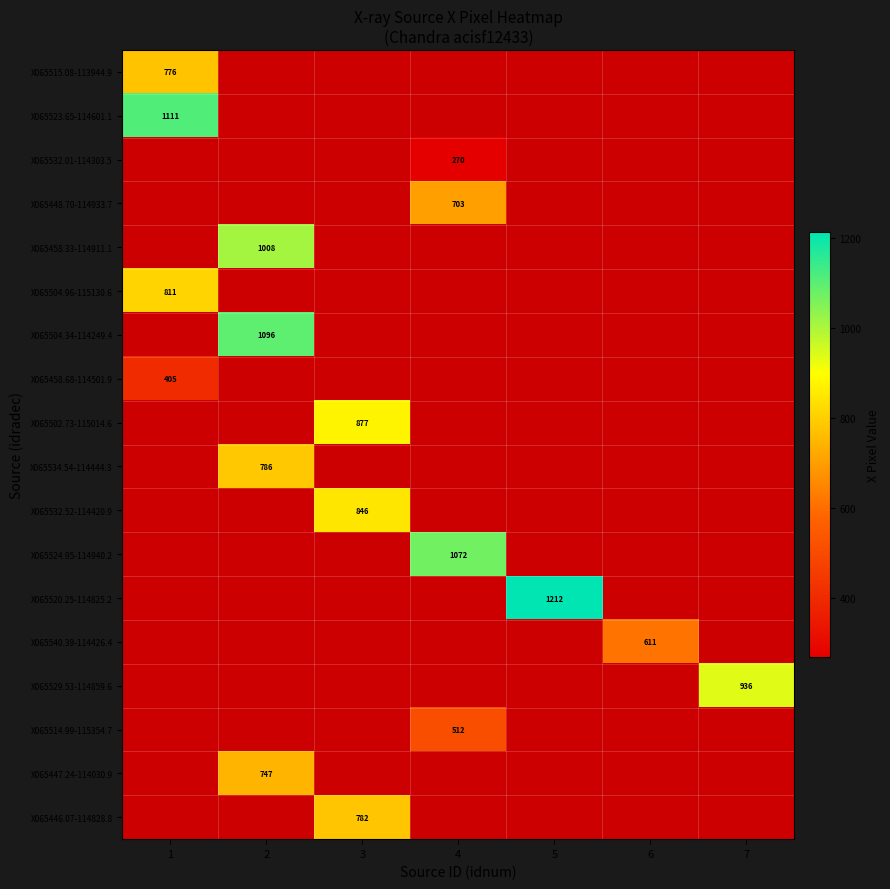

How many positive values does the X065446.07-114828.8 series have?

1